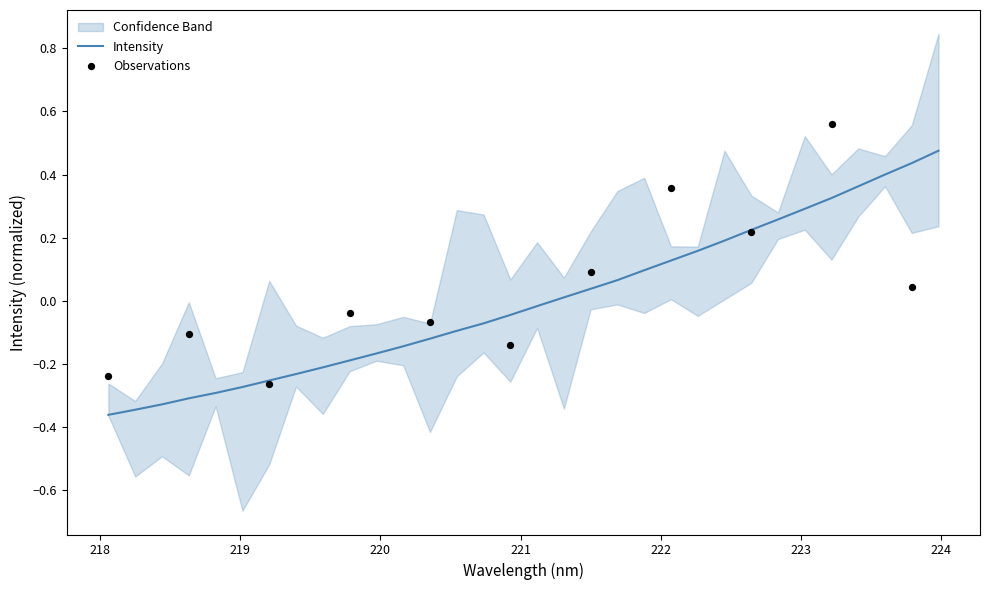

What is the change in value from 219.0156 to 222.4538?

+0.5